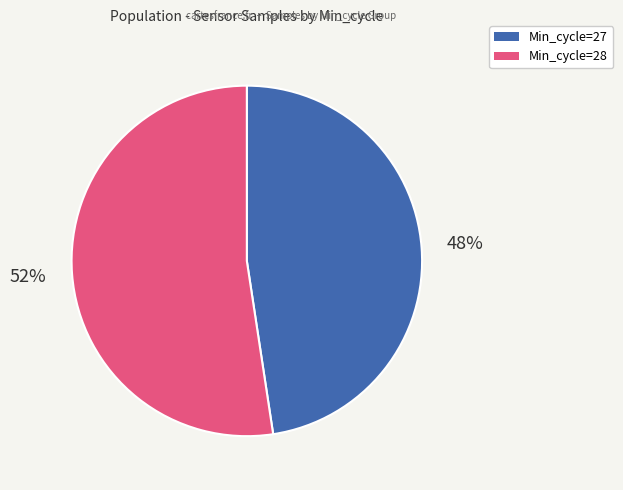

To the nearest percent, what is the average slice percentage?

50%